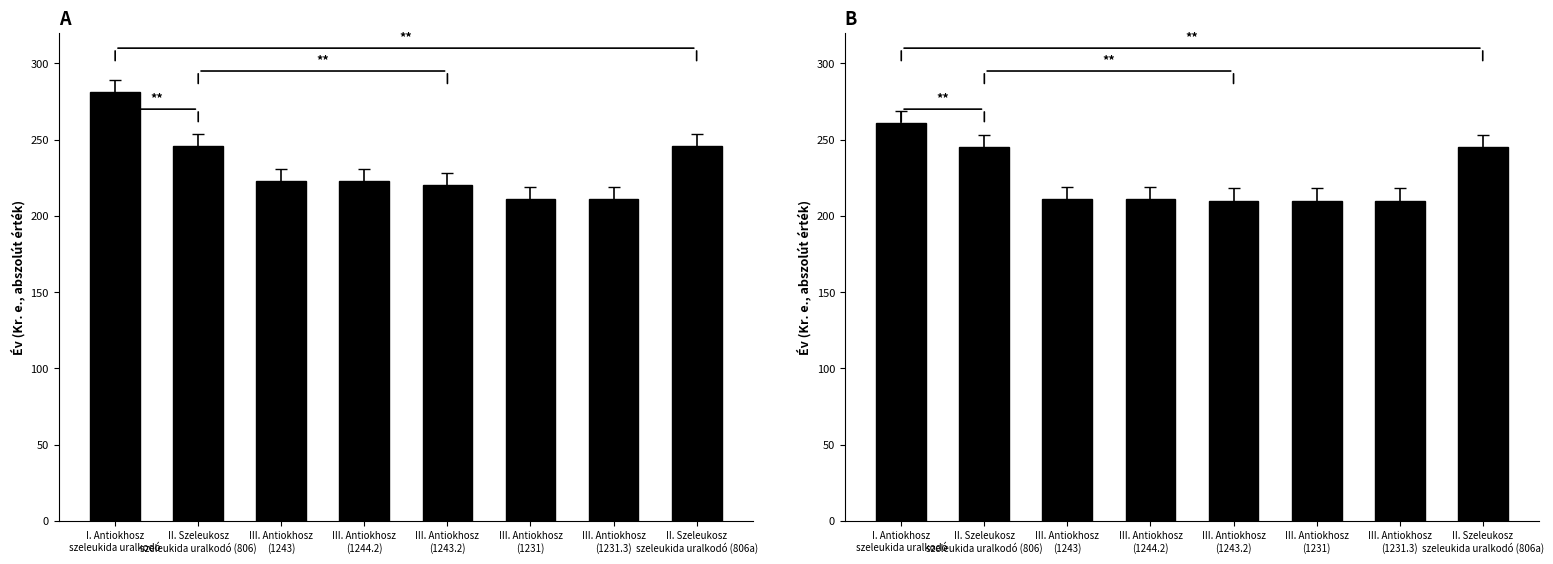

Reading right to left, what are all the values shown in this chart?

Dátumtól: II. Szeleukosz
szeleukida uralkodó (806a)=246	III. Antiokhosz
(1231.3)=211	III. Antiokhosz
(1231)=211	III. Antiokhosz
(1243.2)=220	III. Antiokhosz
(1244.2)=223	III. Antiokhosz
(1243)=223	II. Szeleukosz
szeleukida uralkodó (806)=246	I. Antiokhosz
szeleukida uralkodó=281
Év végéig: II. Szeleukosz
szeleukida uralkodó (806a)=245	III. Antiokhosz
(1231.3)=210	III. Antiokhosz
(1231)=210	III. Antiokhosz
(1243.2)=210	III. Antiokhosz
(1244.2)=211	III. Antiokhosz
(1243)=211	II. Szeleukosz
szeleukida uralkodó (806)=245	I. Antiokhosz
szeleukida uralkodó=261